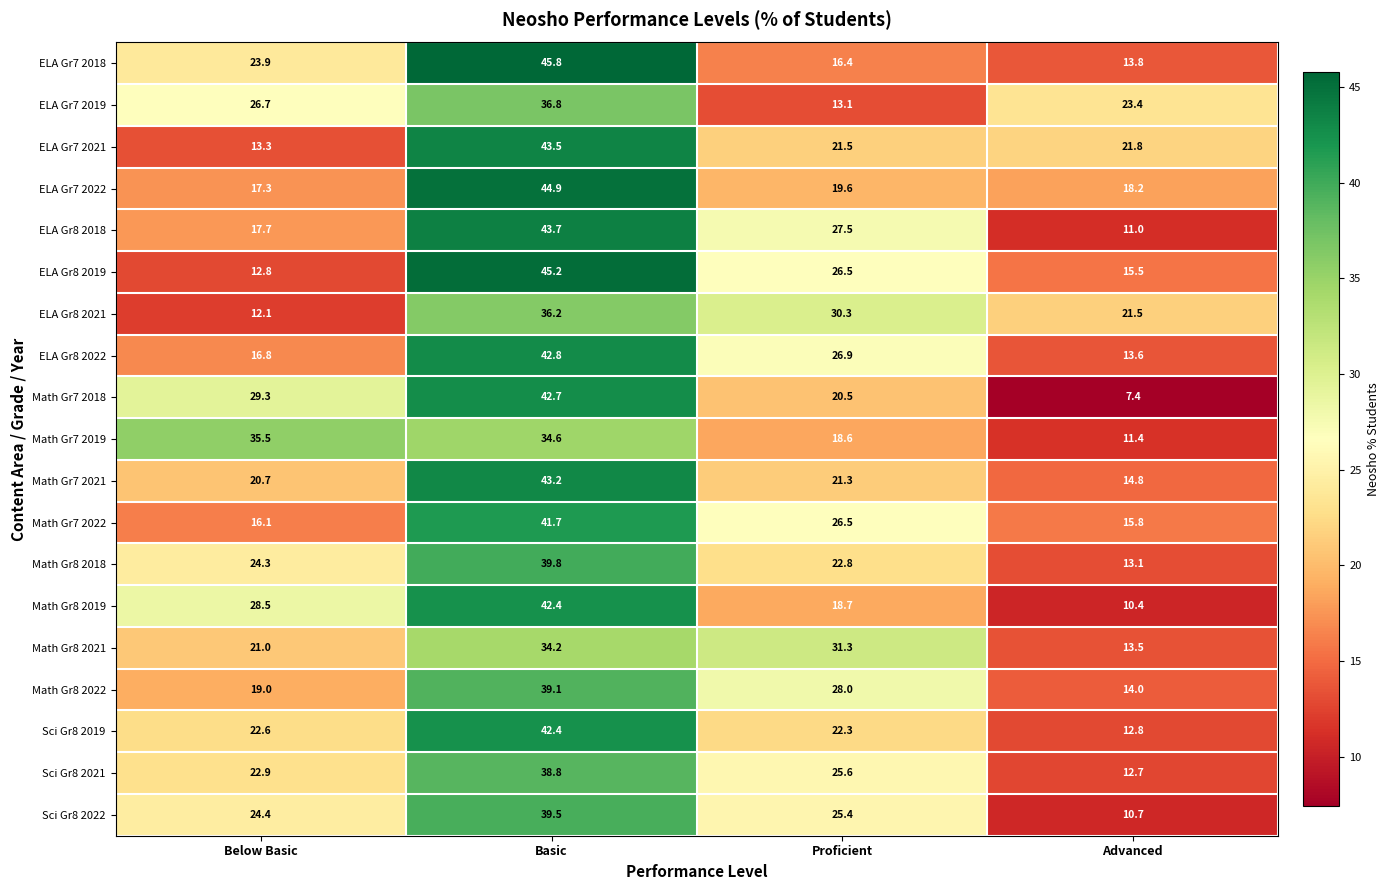

Read the ELA Gr7 2021 value at Proficient.

21.5